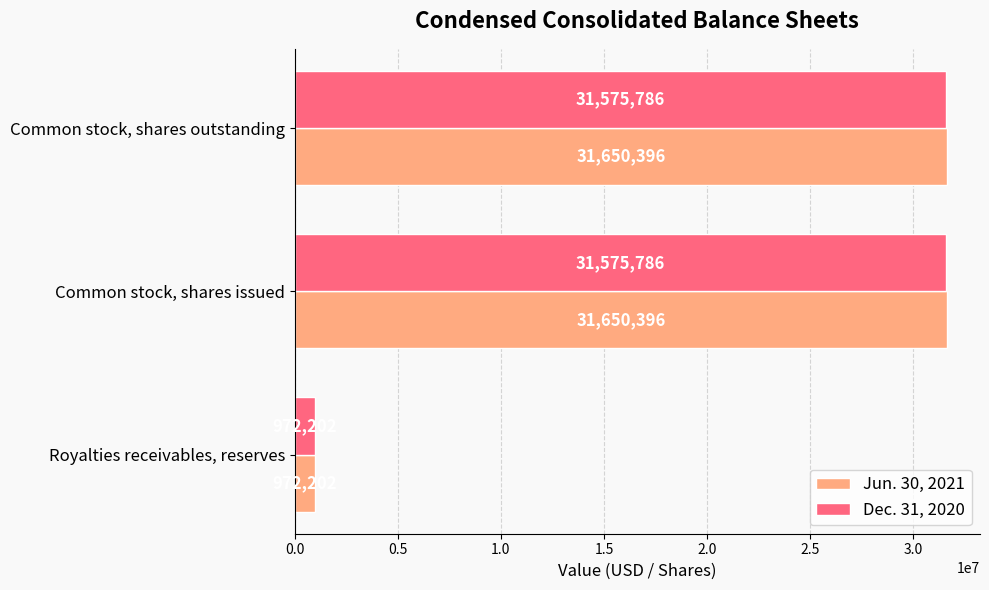

Is the value of Dec. 31, 2020 at Common stock, shares issued greater than the value of Jun. 30, 2021 at Royalties receivables, reserves?

Yes